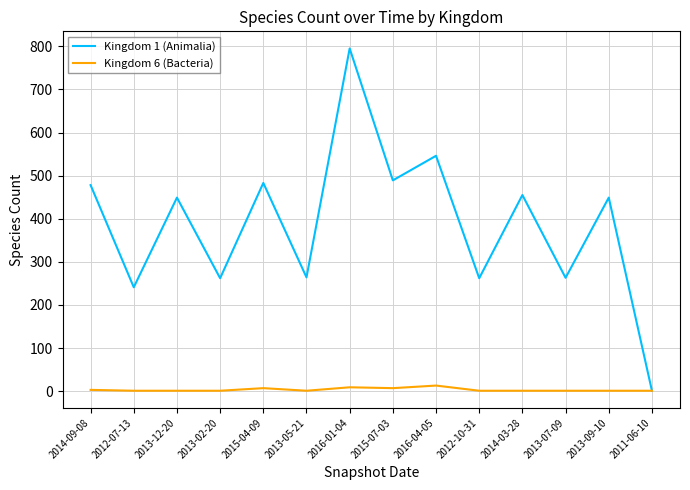

At which category does Kingdom 1 (Animalia) reach its first local peak?

2013-12-20